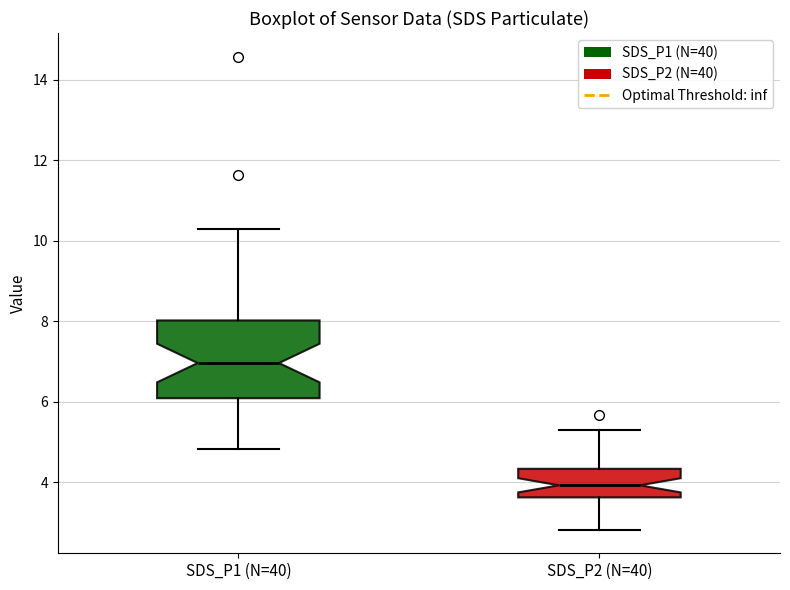

Reading left to right, read every box against the y-axis: the position of its median line, the range the box covers, and the ends of its whiskers. The values are not printed on the chart, so give them approximately, as read against the axis.

SDS_P1 (N=40): median 7.0, box 6.0 to 8.0, whiskers 4.8 to 10.4
SDS_P2 (N=40): median 4.0, box 3.6 to 4.4, whiskers 2.8 to 5.4